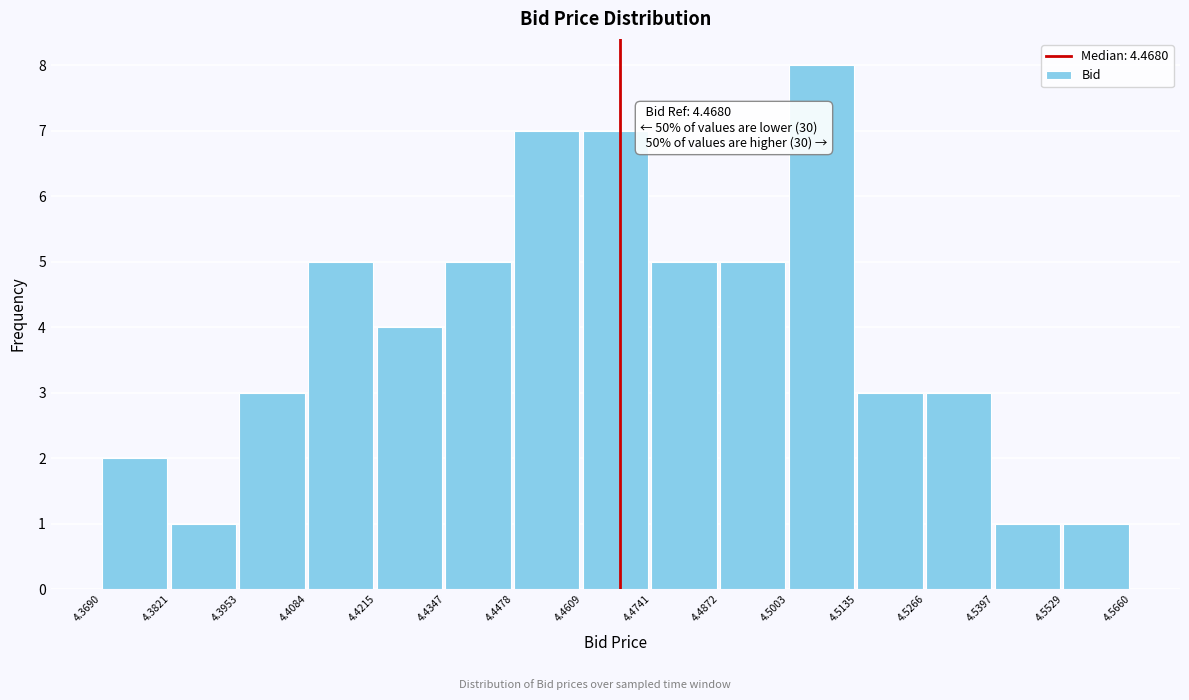

Which range on the x-axis has the tallest bar?

4.5003 to 4.5135